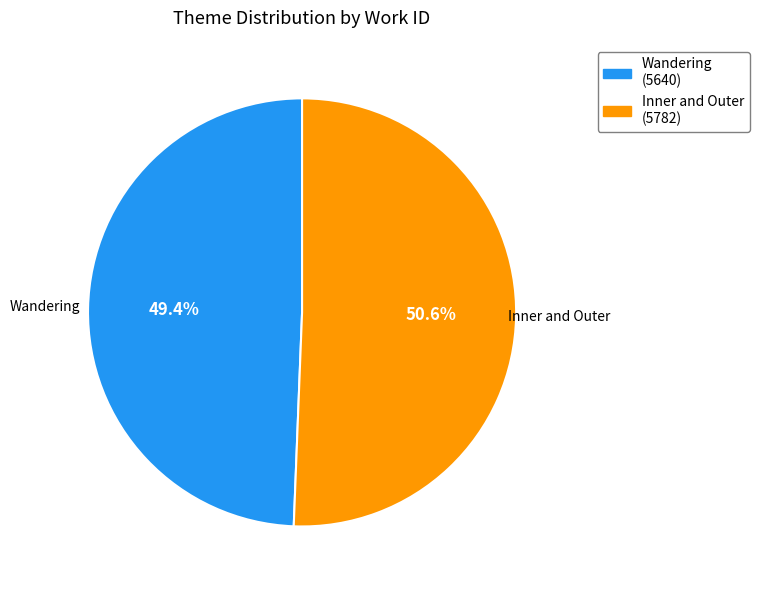

What is the ratio of the value at Inner and Outer to the value at Wandering?

1.0